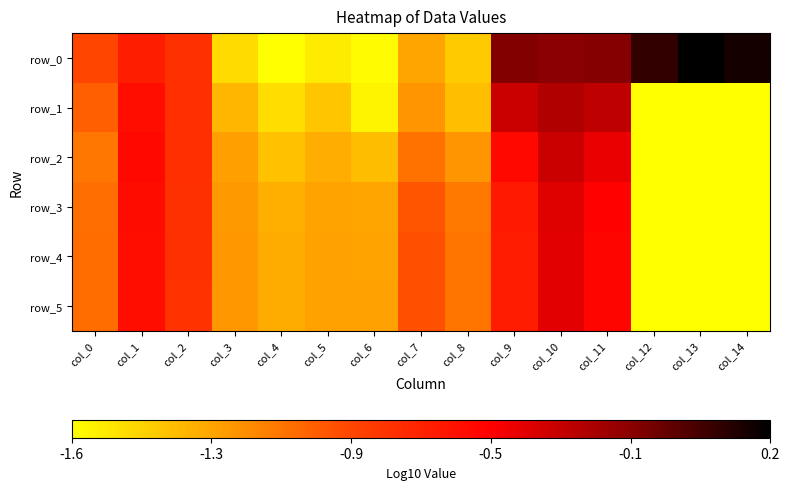

Reading right to left, transcribe all the data shown in this chart.

row_0: col_14=0.2	col_13=0.2	col_12=0.1	col_11=-0.1	col_10=-0.1	col_9=-0.1	col_8=-1.4	col_7=-1.3	col_6=-1.6	col_5=-1.5	col_4=-1.6	col_3=-1.5	col_2=-0.8	col_1=-0.7	col_0=-0.9
row_1: col_14=-6.0	col_13=-6.0	col_12=-6.0	col_11=-0.3	col_10=-0.3	col_9=-0.4	col_8=-1.4	col_7=-1.2	col_6=-1.6	col_5=-1.4	col_4=-1.5	col_3=-1.3	col_2=-0.8	col_1=-0.6	col_0=-1.0
row_2: col_14=-6.0	col_13=-6.0	col_12=-6.0	col_11=-0.5	col_10=-0.4	col_9=-0.6	col_8=-1.2	col_7=-1.1	col_6=-1.4	col_5=-1.3	col_4=-1.4	col_3=-1.2	col_2=-0.8	col_1=-0.6	col_0=-1.1
row_3: col_14=-6.0	col_13=-6.0	col_12=-6.0	col_11=-0.5	col_10=-0.4	col_9=-0.7	col_8=-1.1	col_7=-0.9	col_6=-1.3	col_5=-1.2	col_4=-1.3	col_3=-1.2	col_2=-0.8	col_1=-0.6	col_0=-1.0
row_4: col_14=-6.0	col_13=-6.0	col_12=-6.0	col_11=-0.5	col_10=-0.4	col_9=-0.7	col_8=-1.1	col_7=-0.9	col_6=-1.2	col_5=-1.2	col_4=-1.3	col_3=-1.2	col_2=-0.8	col_1=-0.6	col_0=-1.0
row_5: col_14=-6.0	col_13=-6.0	col_12=-6.0	col_11=-0.5	col_10=-0.4	col_9=-0.7	col_8=-1.1	col_7=-0.9	col_6=-1.2	col_5=-1.2	col_4=-1.3	col_3=-1.2	col_2=-0.8	col_1=-0.6	col_0=-1.0